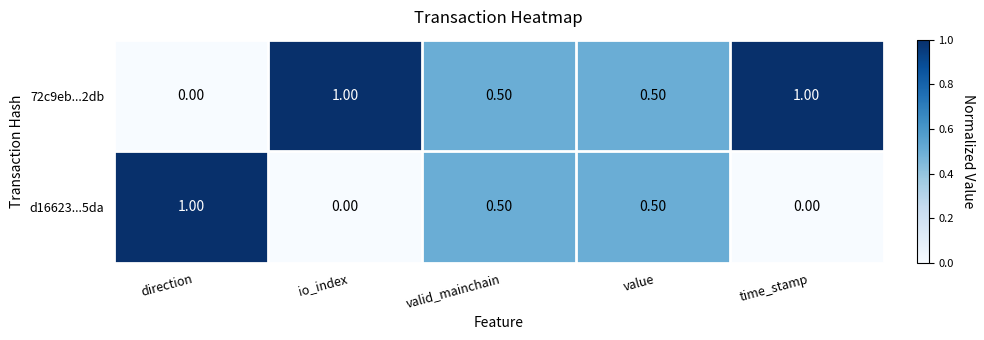

How many data points does each series have?

5